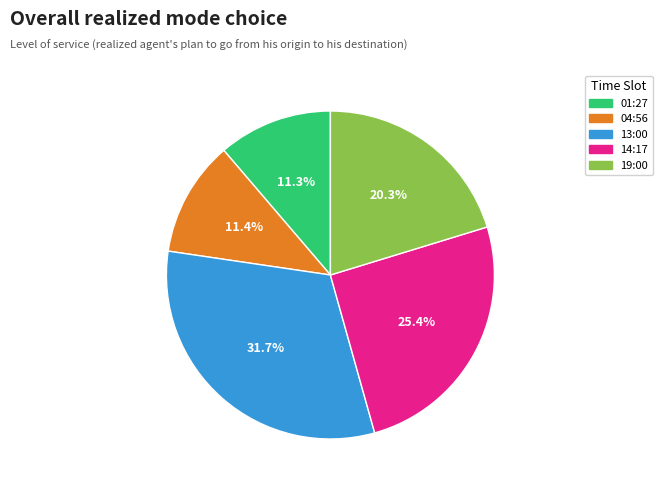

To the nearest percent, what is the average slice percentage?

20%